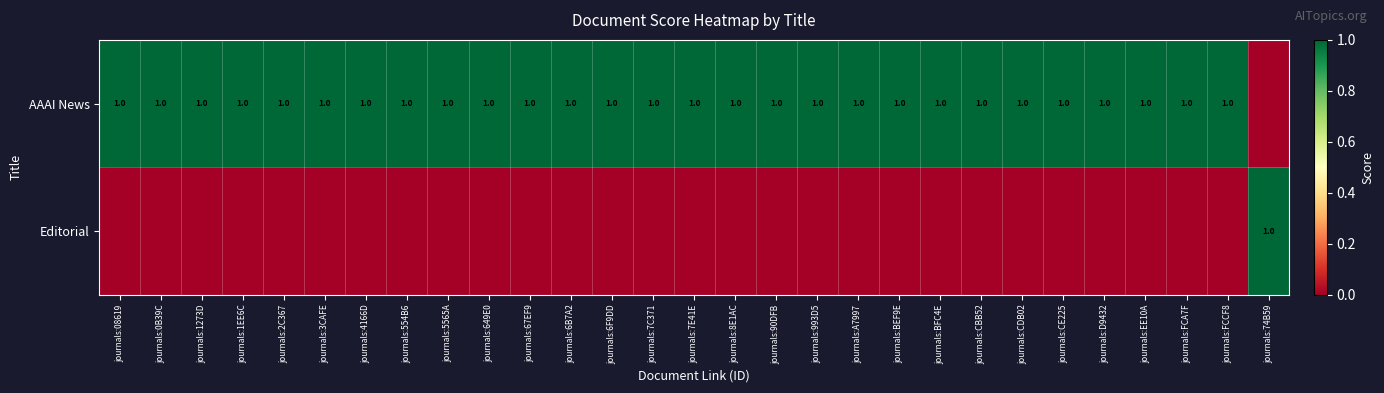

Is it true that AAAI News equals 1 at journals:993D5?

True